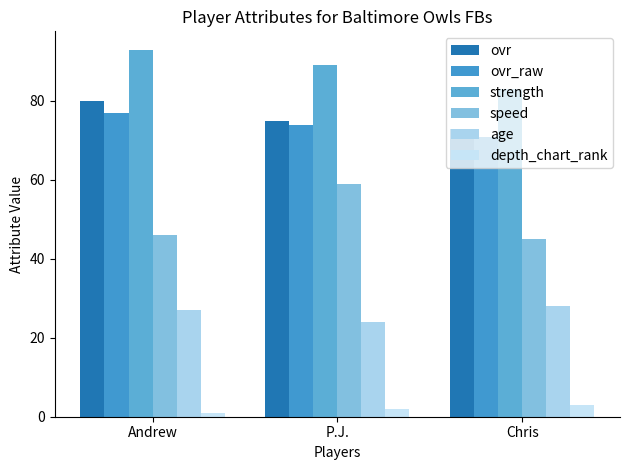

List the series in order of their peak value, lowest first.

depth_chart_rank, age, speed, ovr_raw, ovr, strength